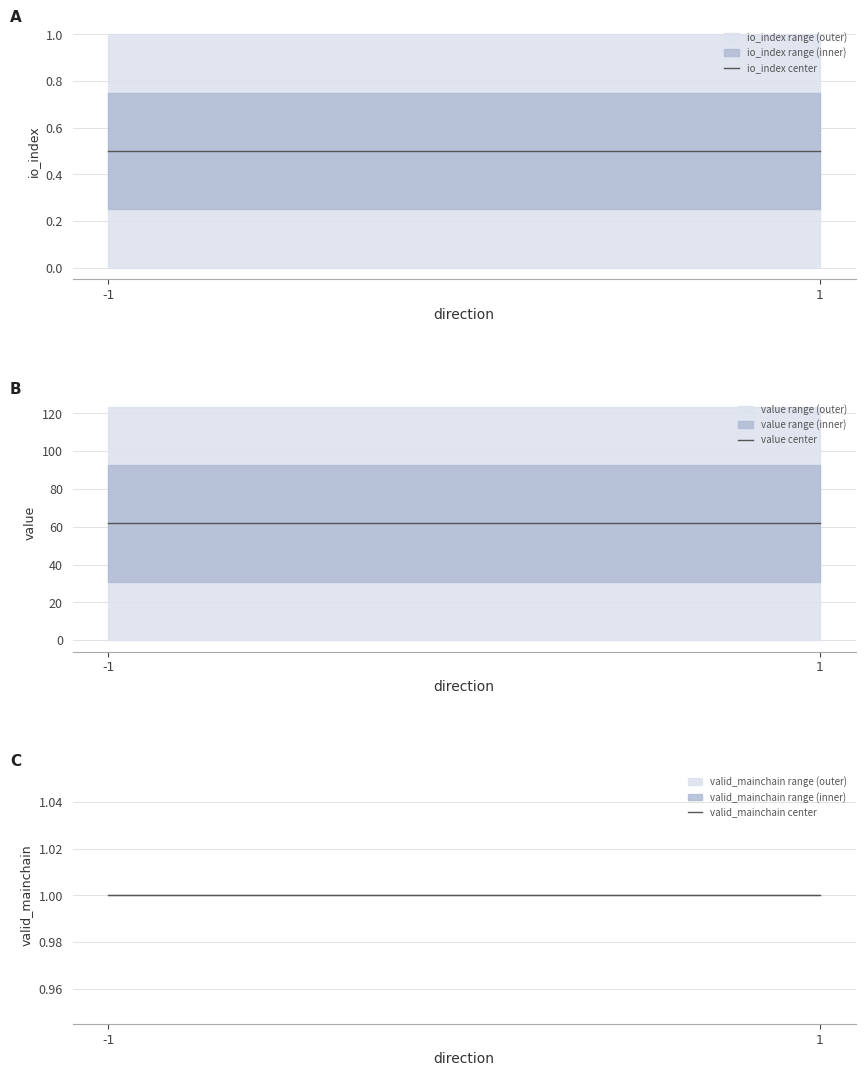

Rank the series at 1 from lowest to highest value.

io_index center, valid_mainchain center, value center